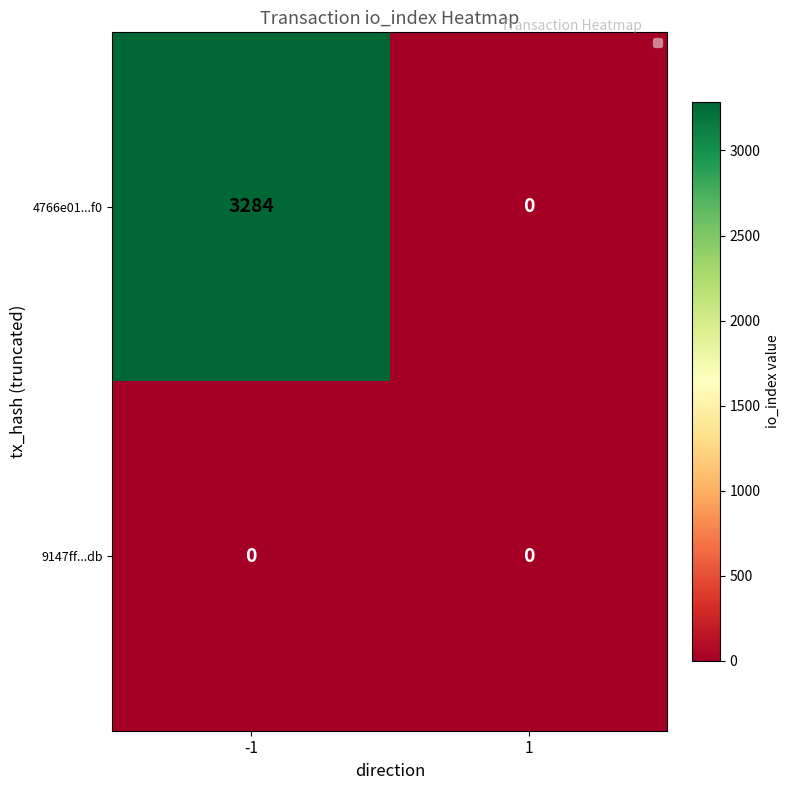

What is the greatest value displayed?

3284